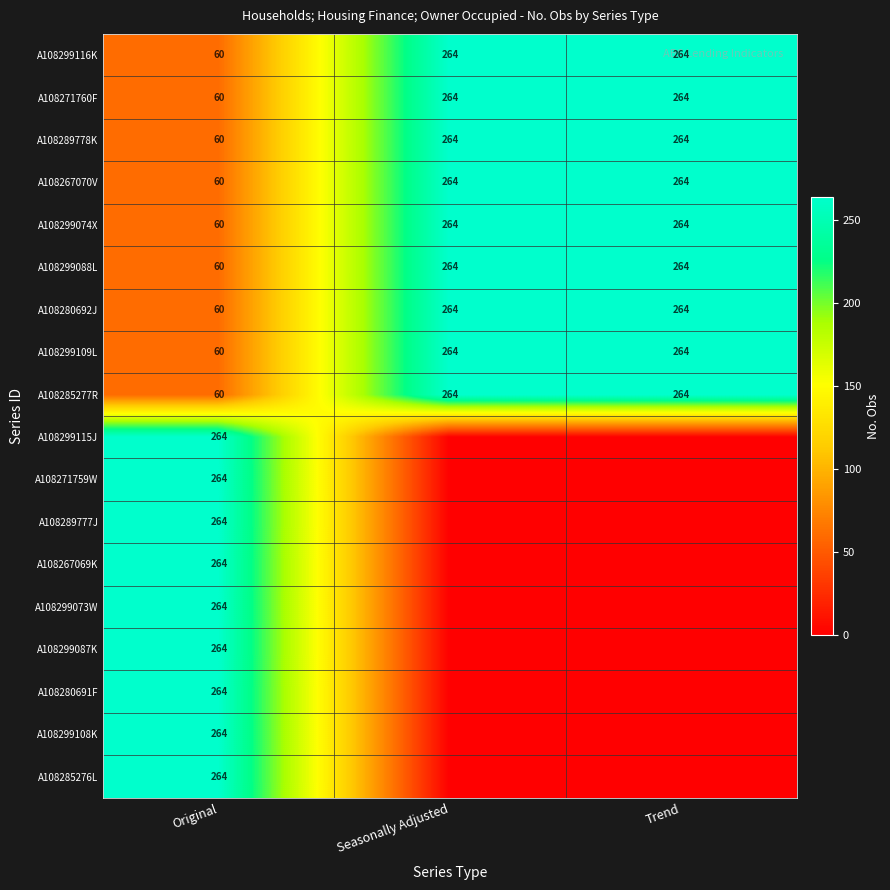

What is the sum of the A108289778K values at Seasonally Adjusted and Original?

324